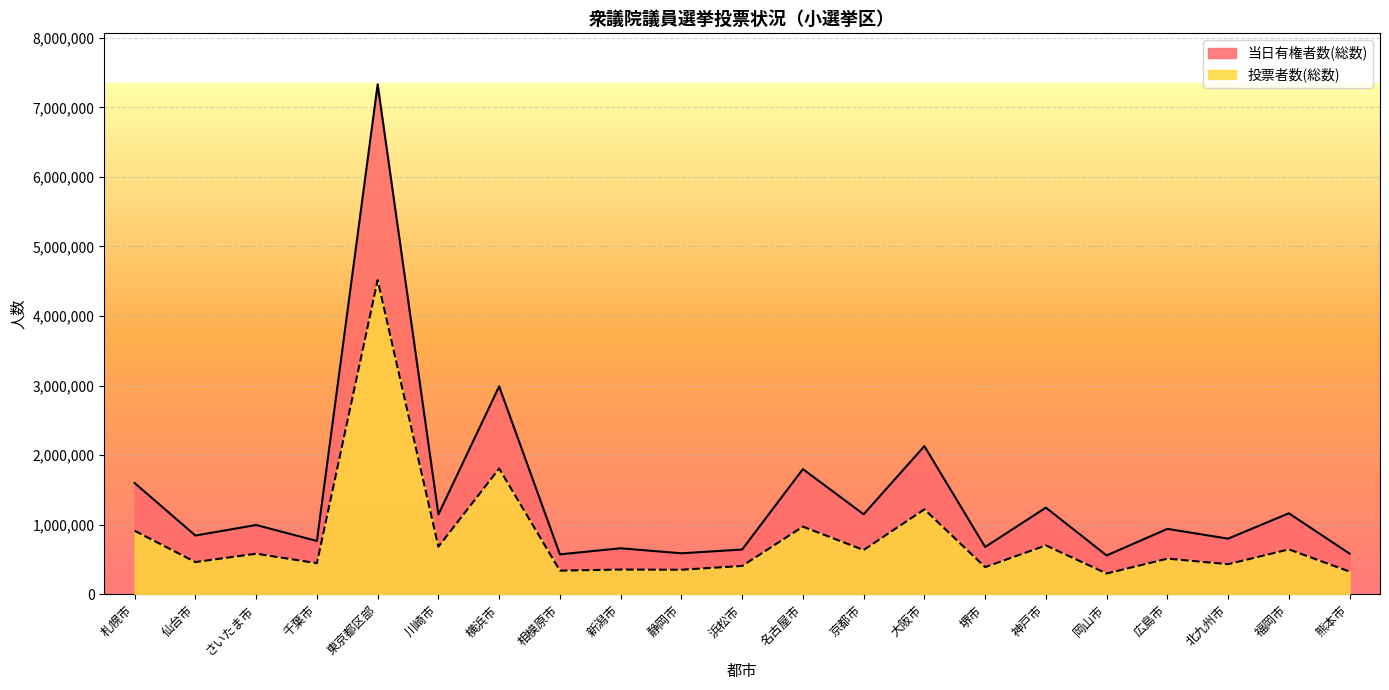

How many data points does each series have?

21